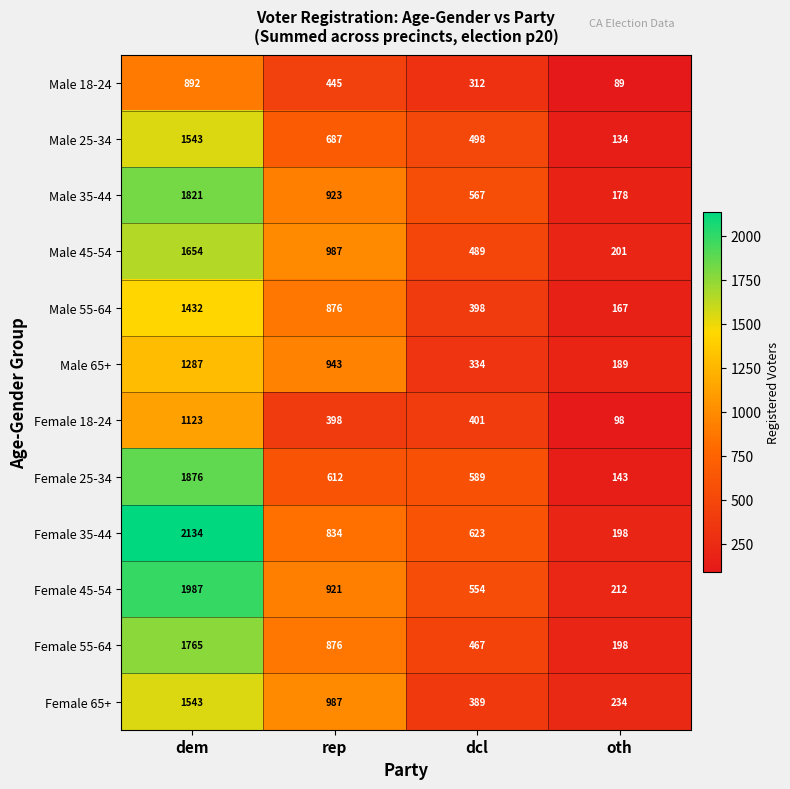

At which label does Male 45-54 reach its peak?

dem